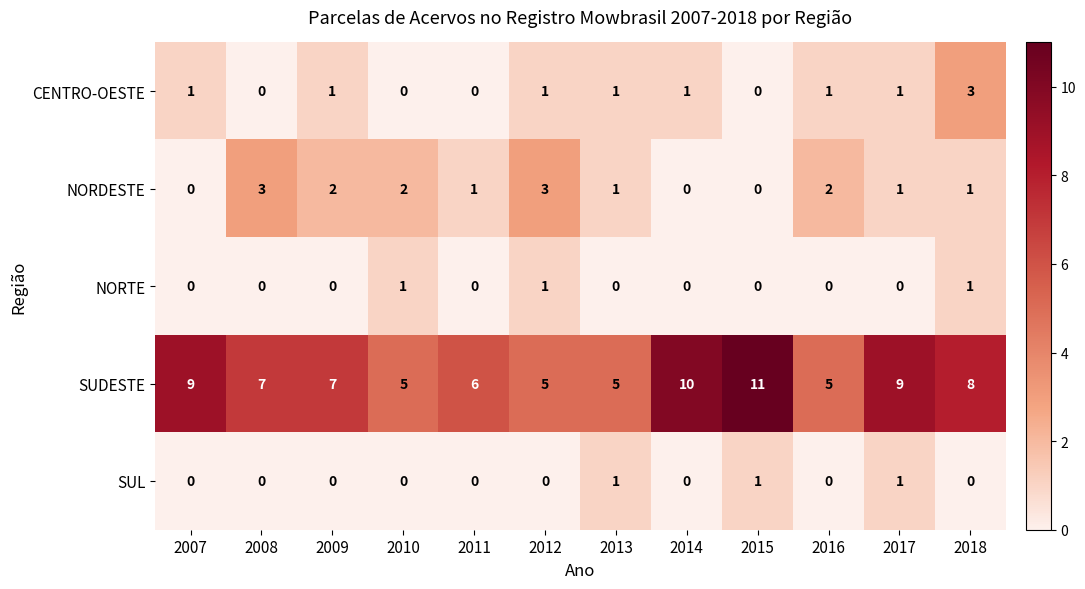

What is the average value of the SUDESTE series?

7